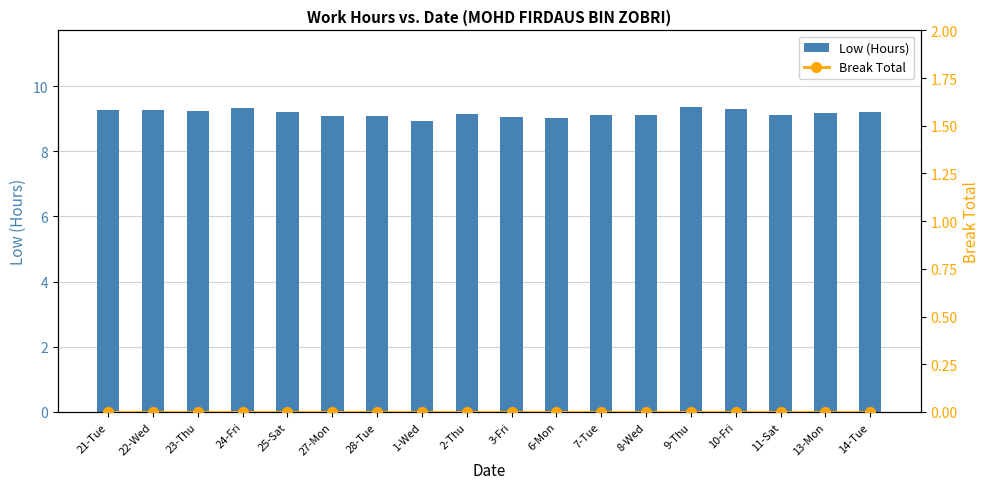

True or false: Break Total has a value of 0.0 at 27-Mon.

True